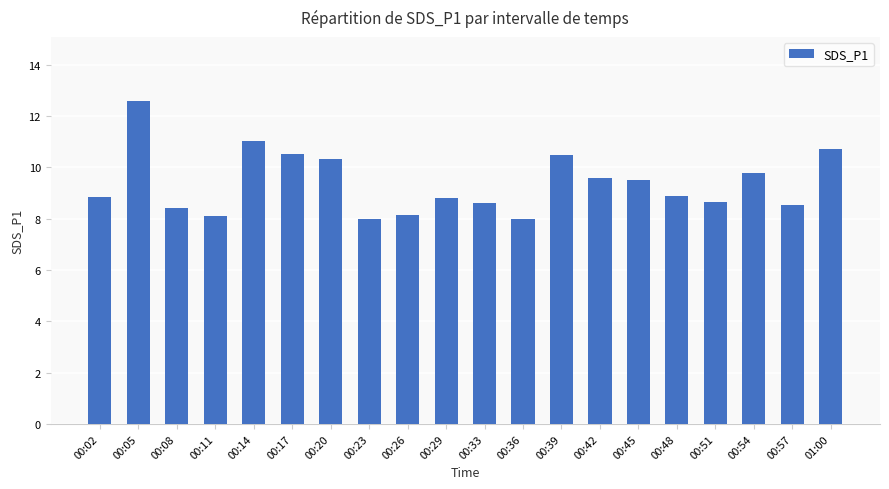

What is the label of the 9th bar from the right?

00:36